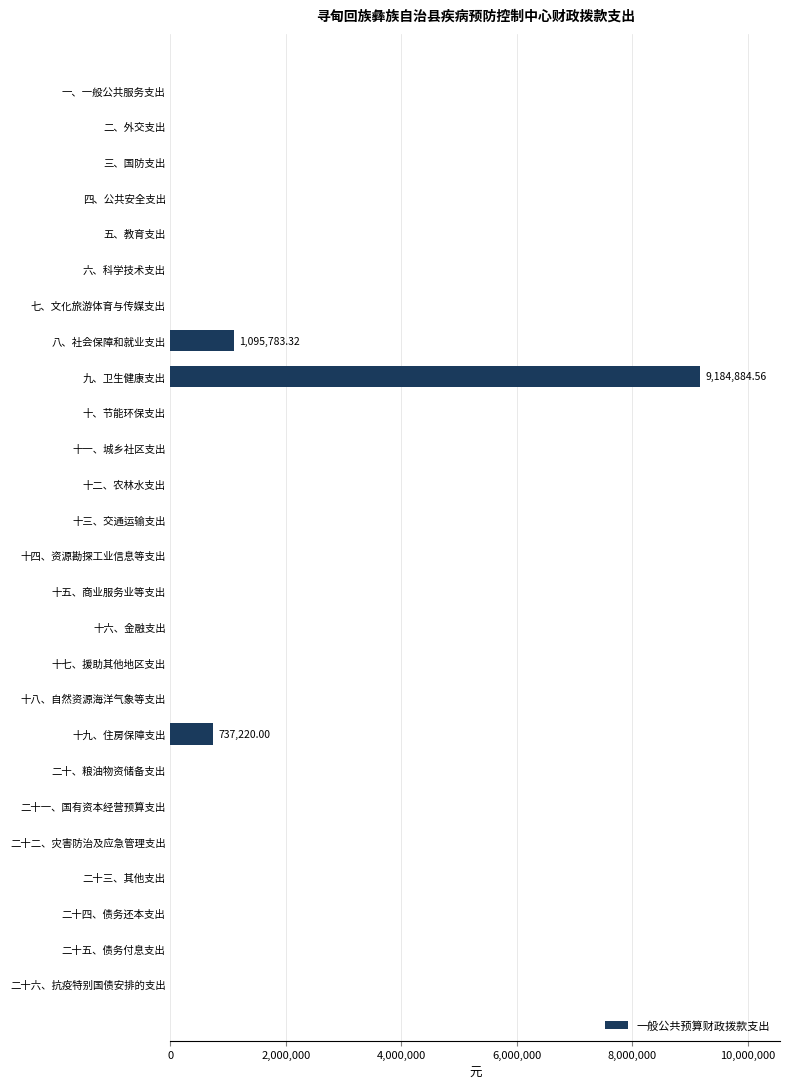

How many values exceed 0?

3